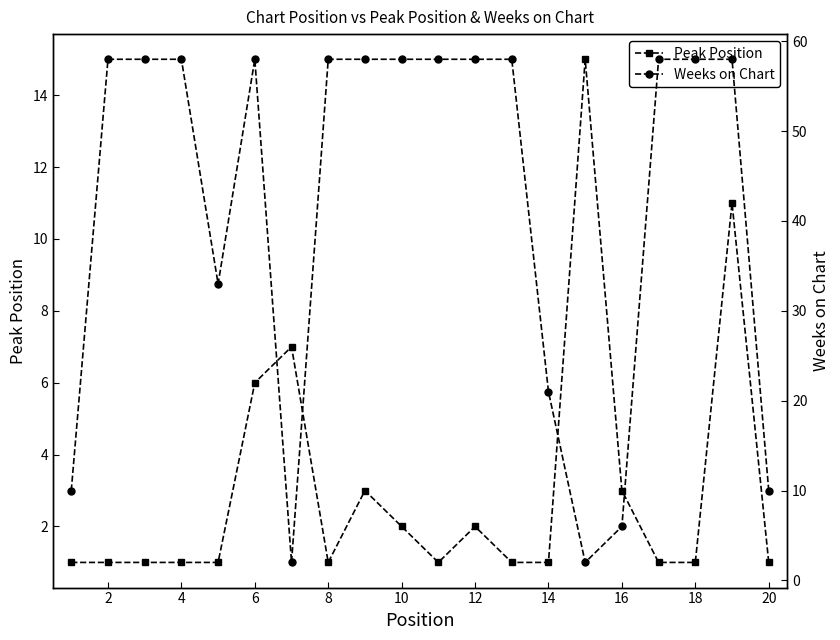

The Peak Position series shows 0 at 8. True or false?

False